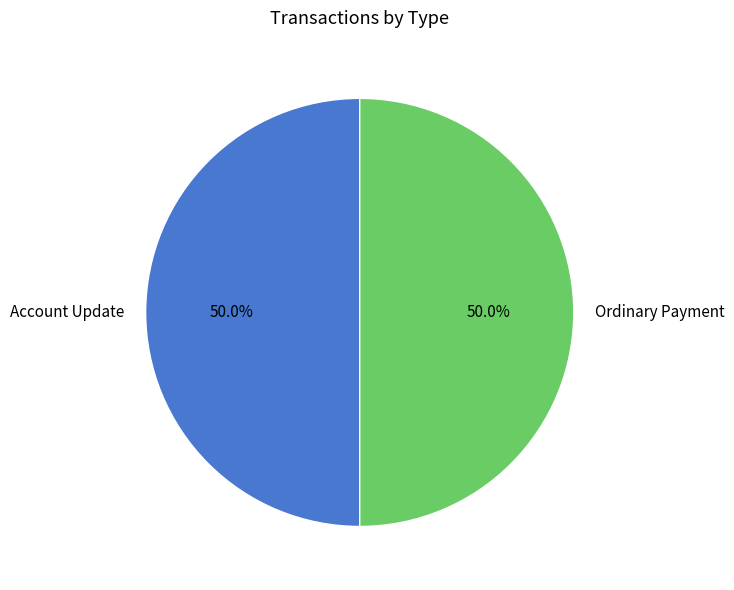

How many slices are in this pie chart?

2